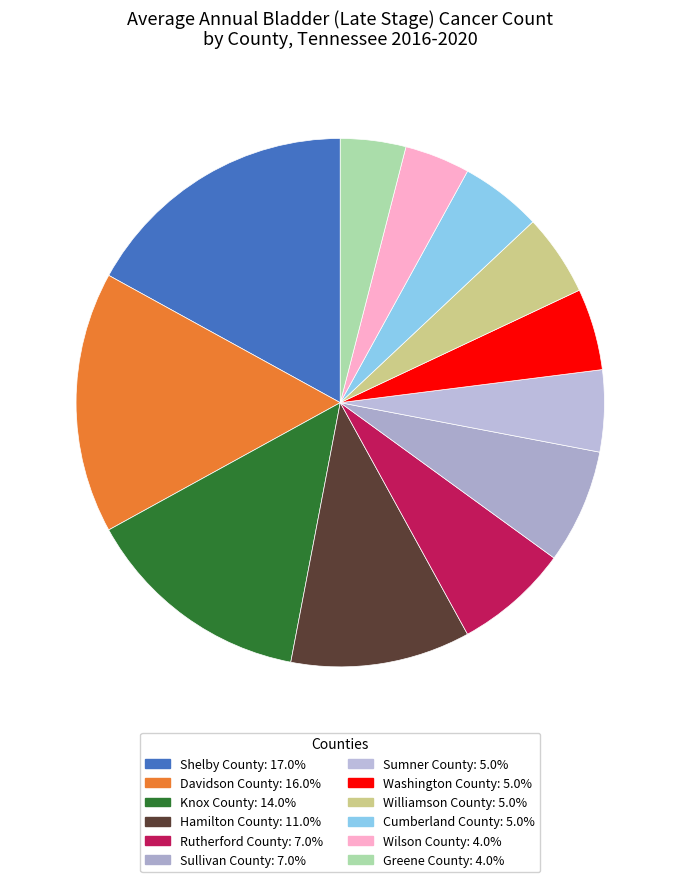

How many slices are in this pie chart?

12